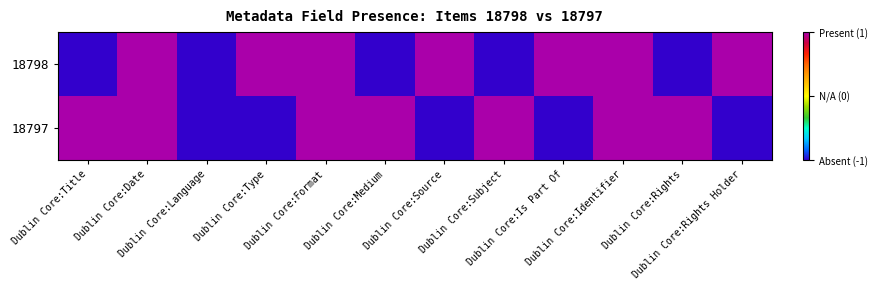

Which series has the largest total across all categories?

18798